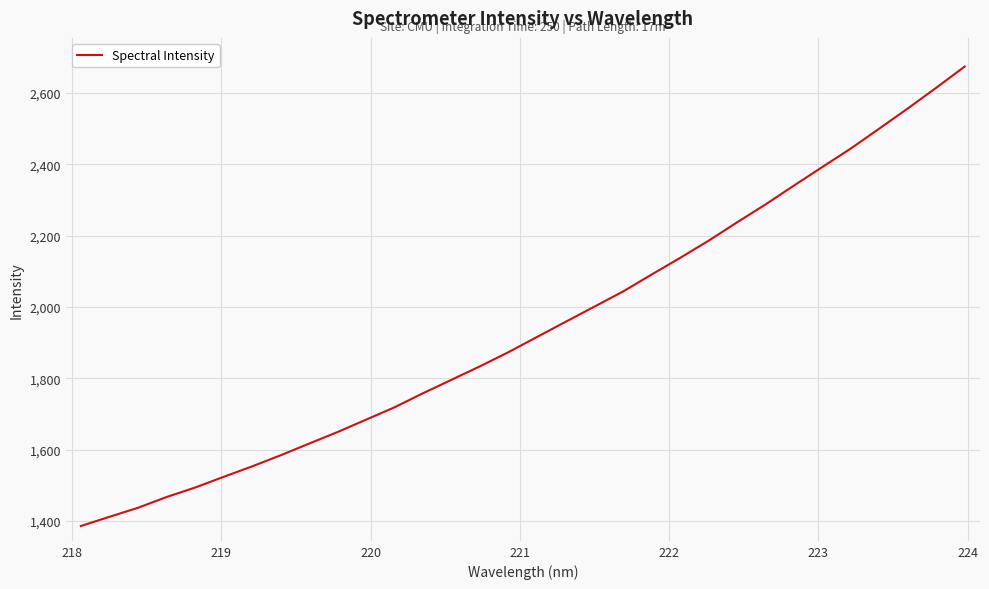

What is the difference between the maximum and minimum values?

1288.5